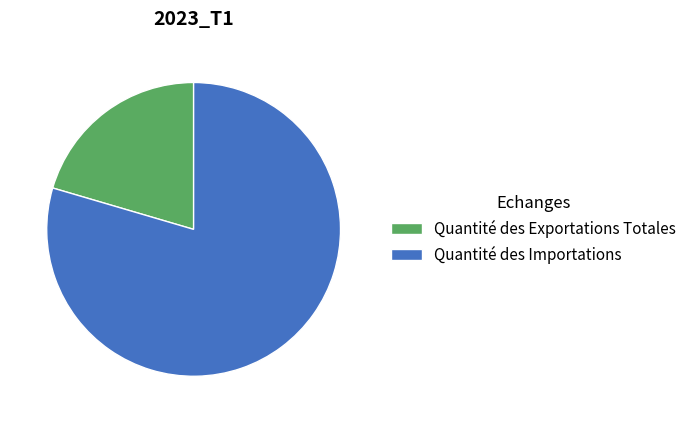

Does Quantité des Importations account for over 50% of the chart?

Yes